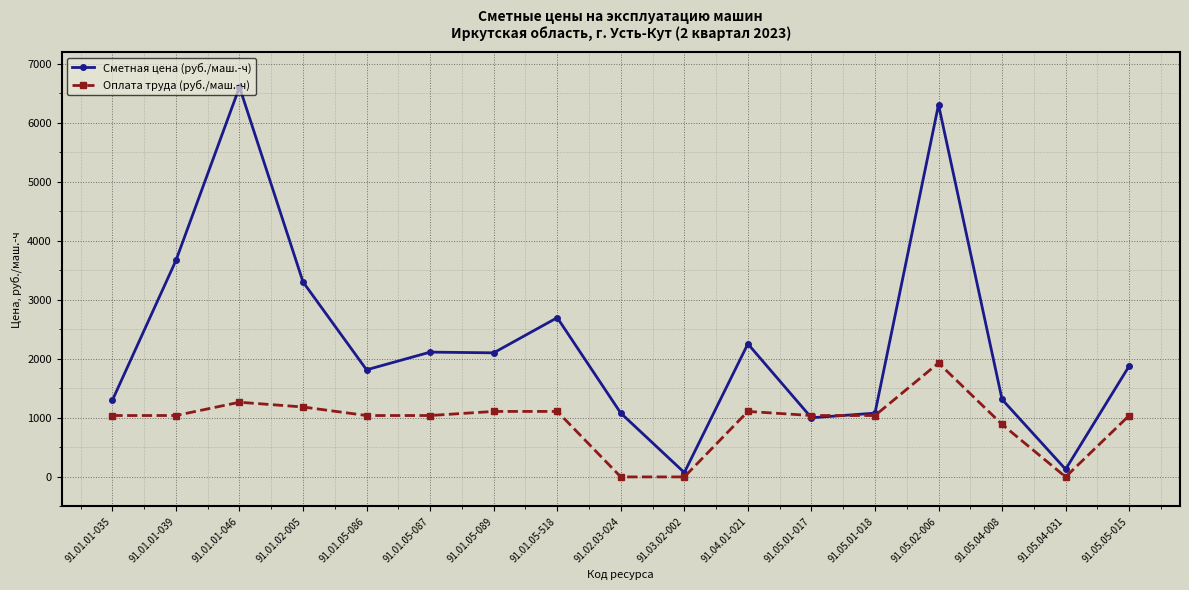

Is it true that Оплата труда (руб./маш.-ч) equals 844.4 at 91.02.03-024?

False